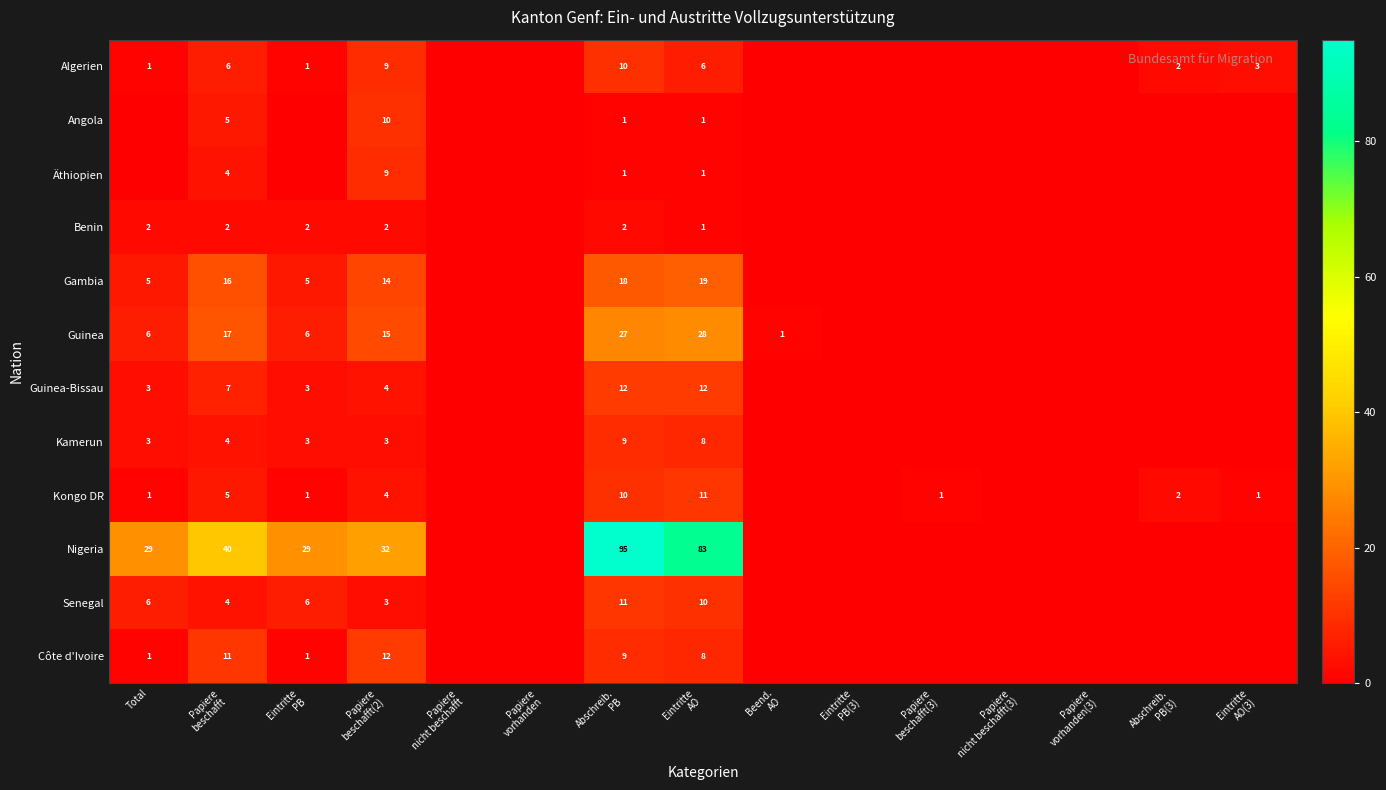

Count the number of data series in this chart.

12